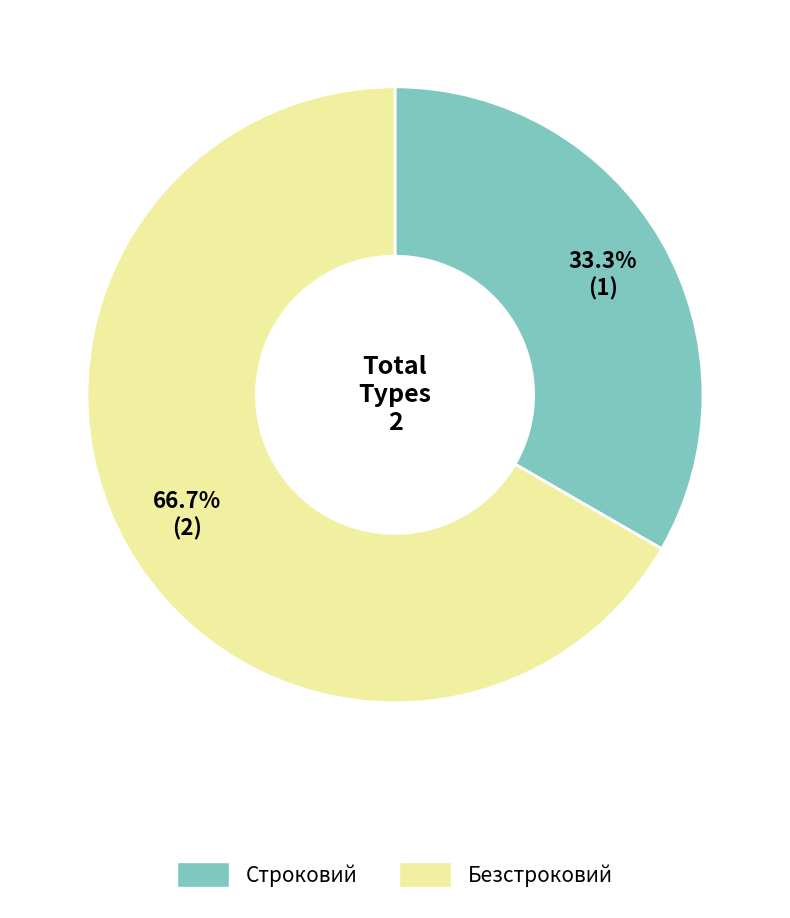

What is the largest slice in the pie chart?

Безстроковий